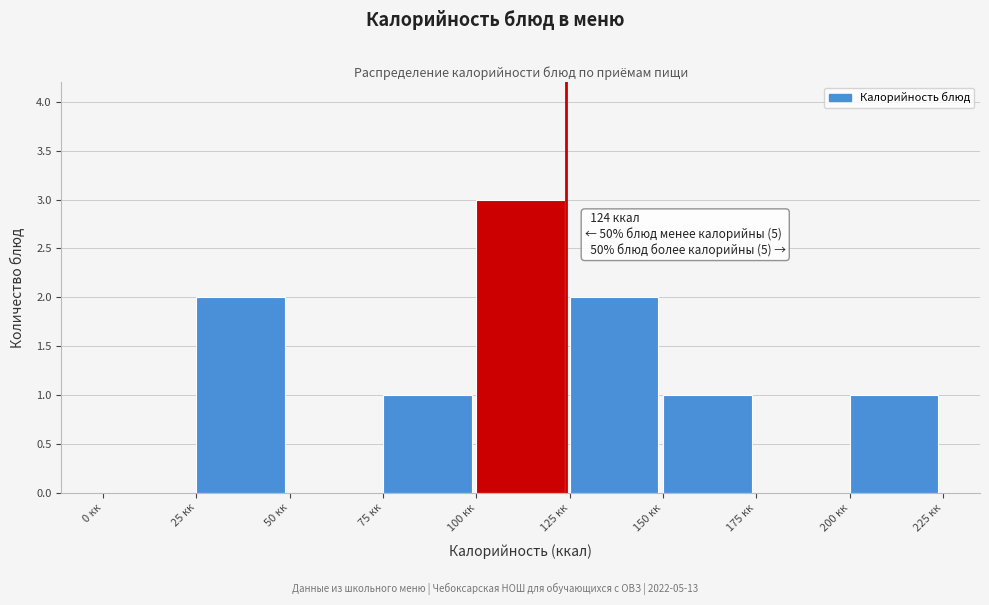

Which range on the x-axis has the tallest bar?

100 to 125